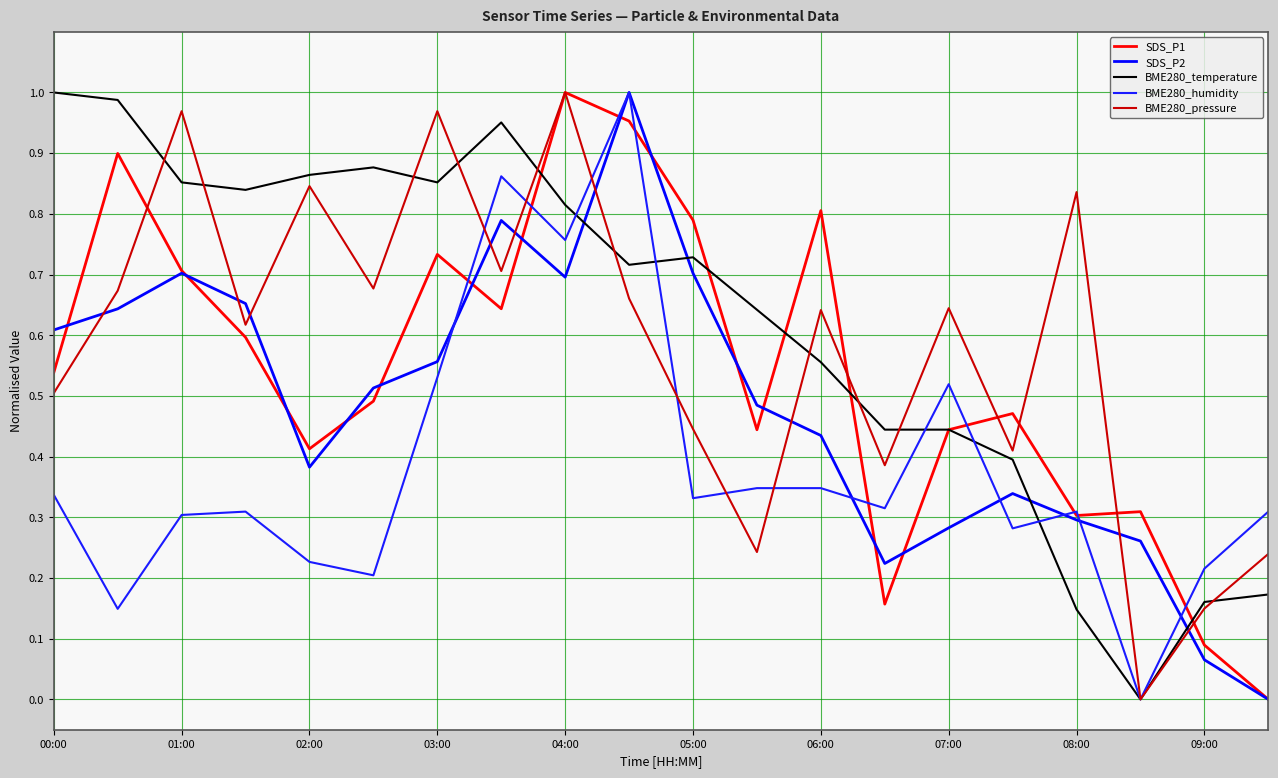

Does the chart have visible grid lines?

Yes